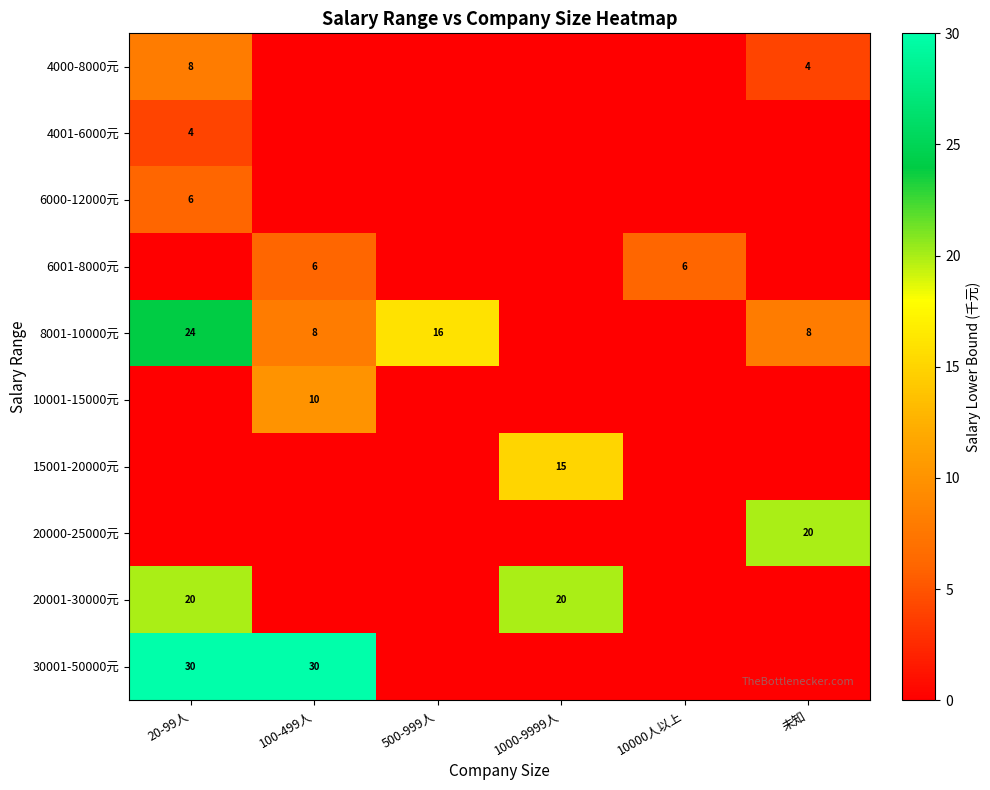

True or false: 20001-30000元 has a value of 26 at 20-99人.

False